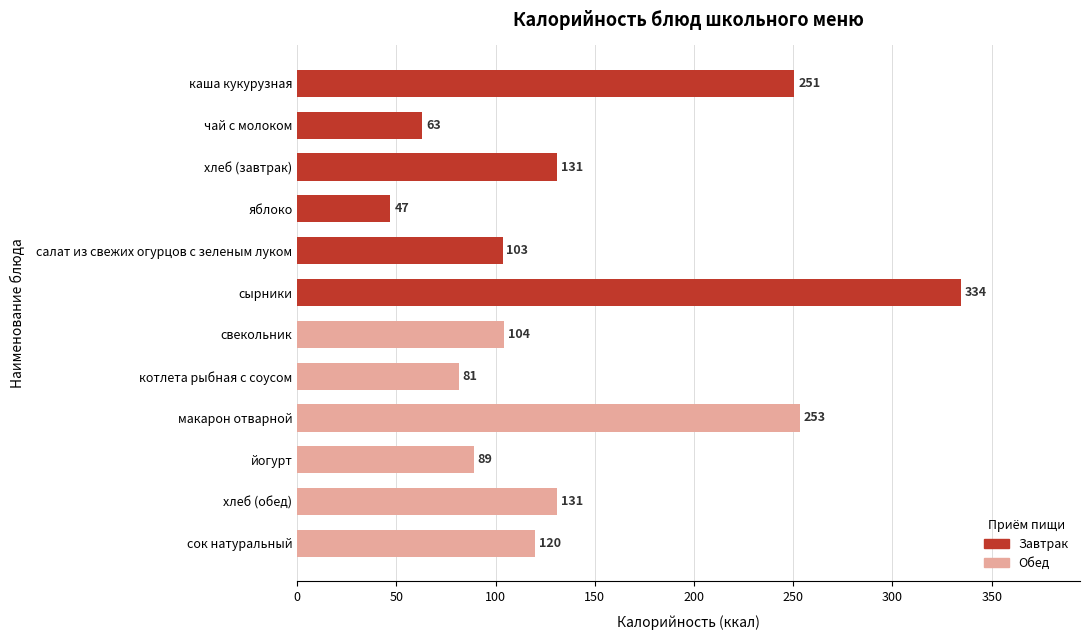

Which label corresponds to the largest value in the chart?

сырники